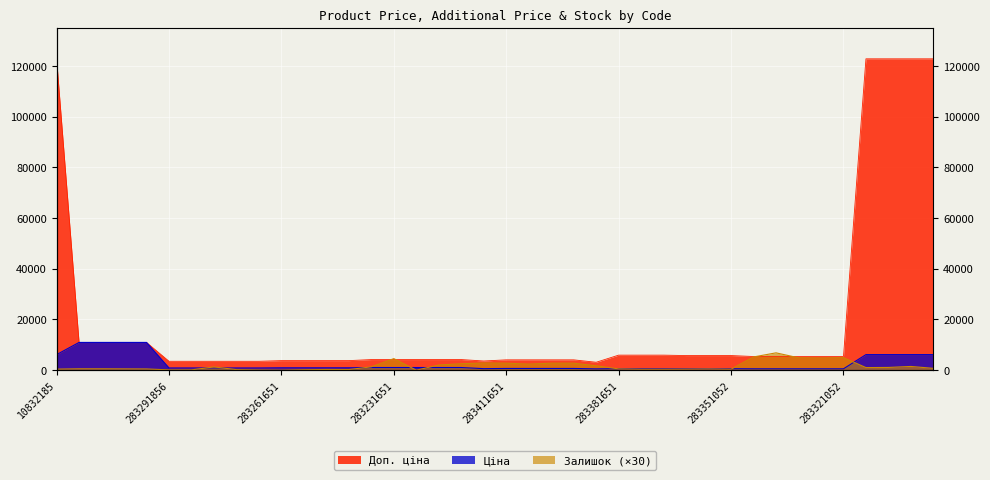

How many series are shown in this chart?

3